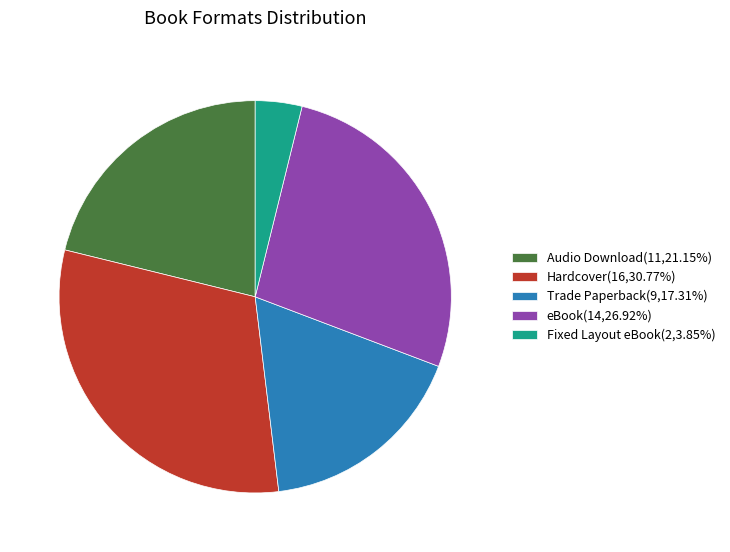

Count the number of slices in the pie.

5